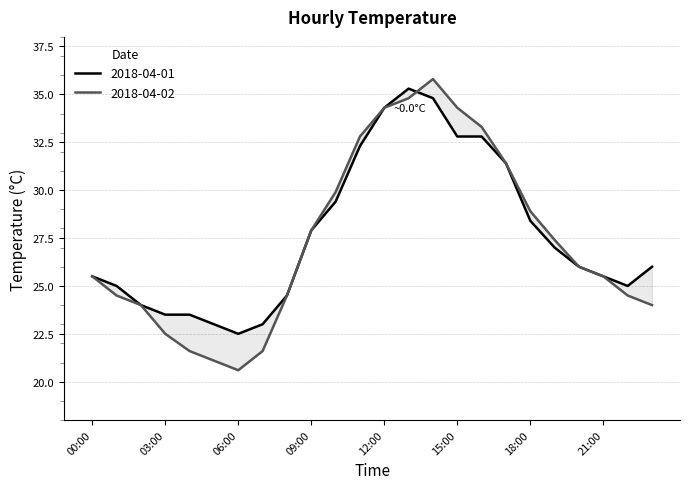

True or false: 2018-04-02 has a value of 25.5 at 21:00.

True